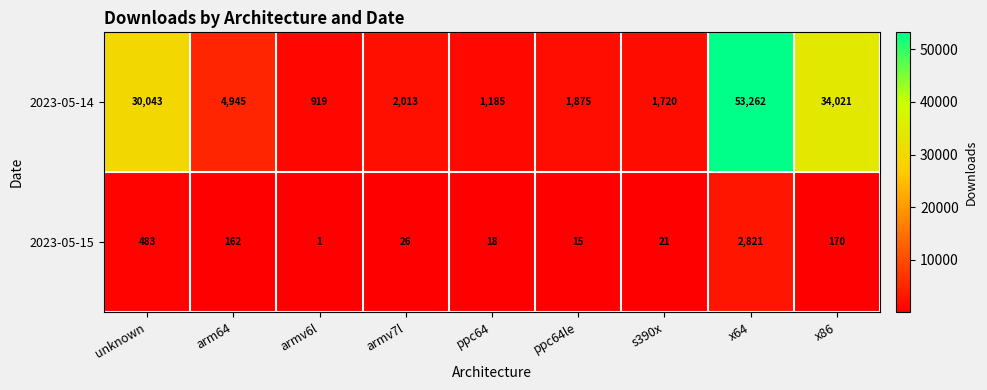

What is the difference between the highest and lowest values at armv7l?

1987